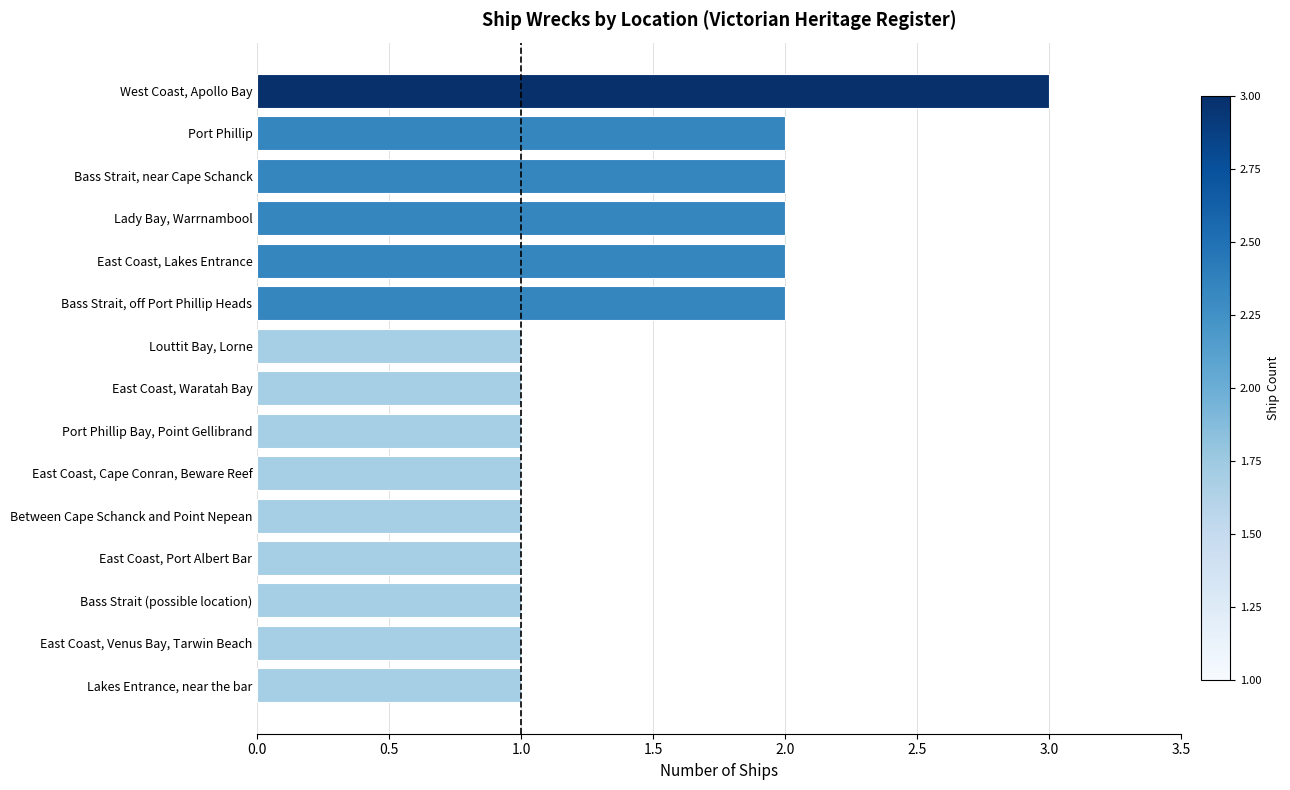

True or false: the data shows 2 at Bass Strait, near Cape Schanck.

True